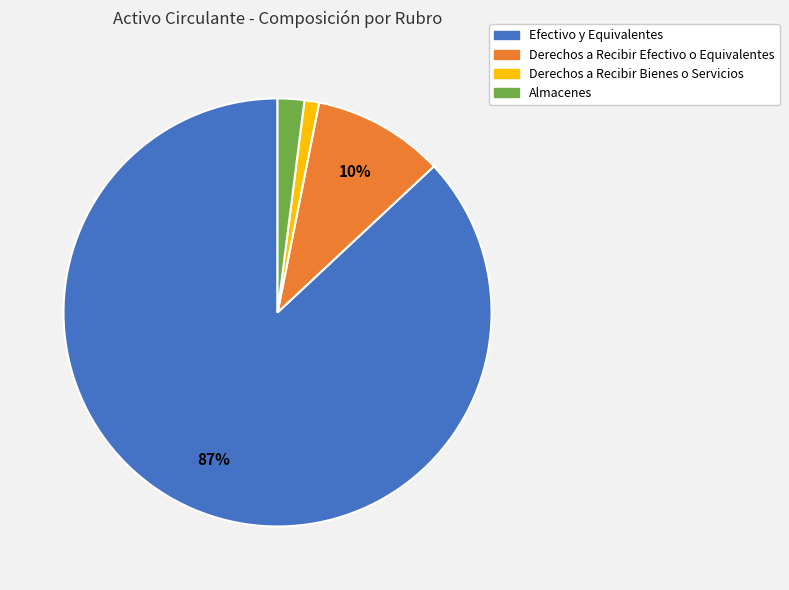

Combined, do Derechos a Recibir Efectivo o Equivalentes and Derechos a Recibir Bienes o Servicios account for over 50%?

No